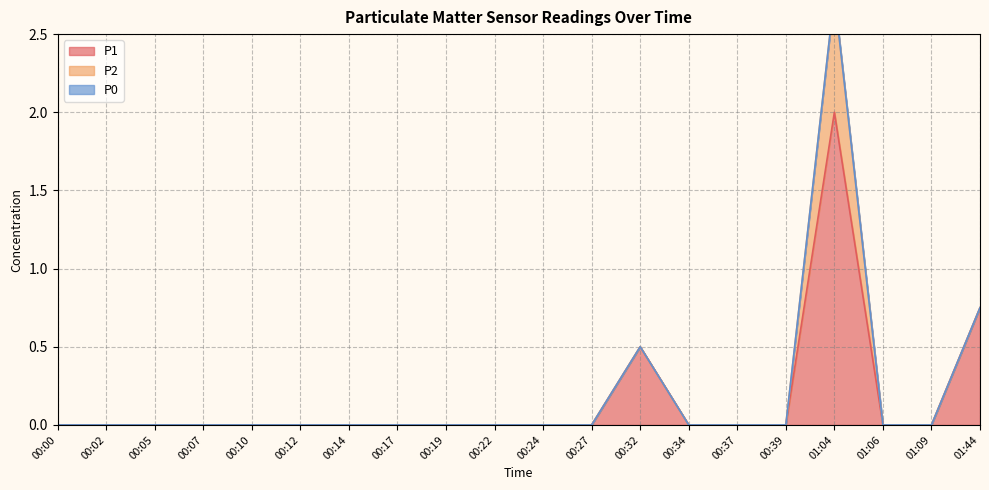

Reading left to right, extract all data points from this chart.

P1: 0.0	0.0	0.0	0.0	0.0	0.0	0.0	0.0	0.0	0.0	0.0	0.0	0.5	0.0	0.0	0.0	2.0	0.0	0.0	0.8
P2: 0.0	0.0	0.0	0.0	0.0	0.0	0.0	0.0	0.0	0.0	0.0	0.0	0.0	0.0	0.0	0.0	0.8	0.0	0.0	0.0
P0: 0.0	0.0	0.0	0.0	0.0	0.0	0.0	0.0	0.0	0.0	0.0	0.0	0.0	0.0	0.0	0.0	0.0	0.0	0.0	0.0